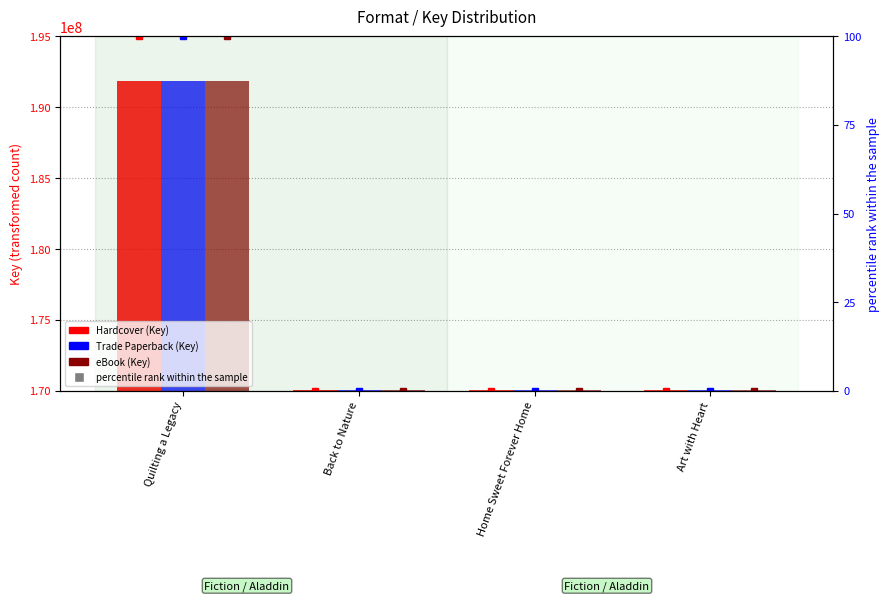

Reading right to left, list all the values displayed in this chart.

Hardcover: 170036561.0	170028085.0	170038986.0	191883349.0
Trade Paperback: 170036561.0	170028085.0	170038986.0	191883349.0
eBook: 170036561.0	170028085.0	170038986.0	191883349.0
percentile - Hardcover: 0.0	0.0	0.0	100.0
percentile - Trade Paperback: 0.0	0.0	0.0	100.0
percentile - eBook: 0.0	0.0	0.0	100.0